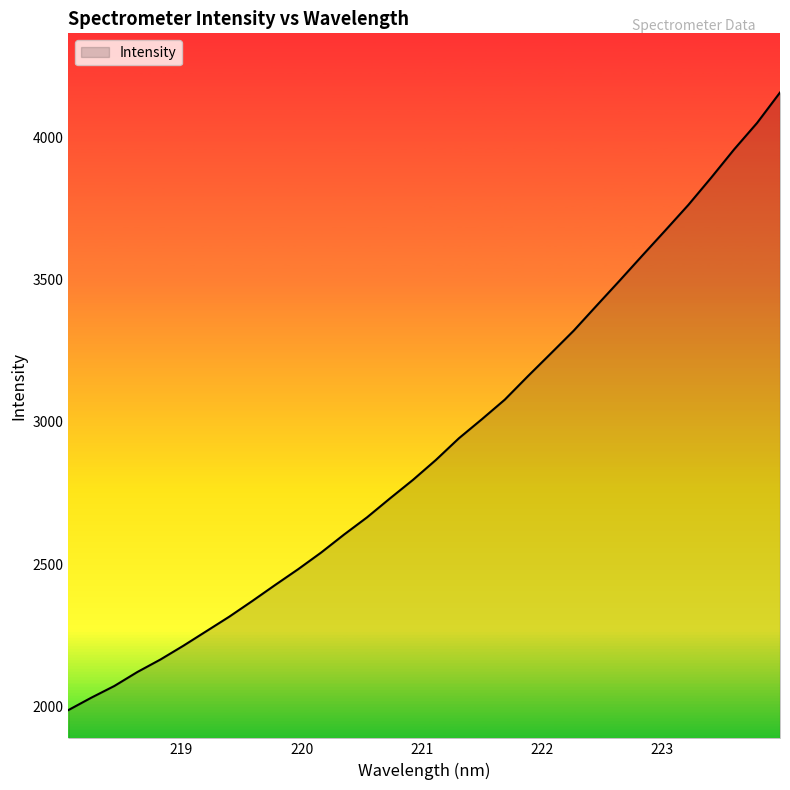

What is the difference between the maximum and minimum values?

2168.5